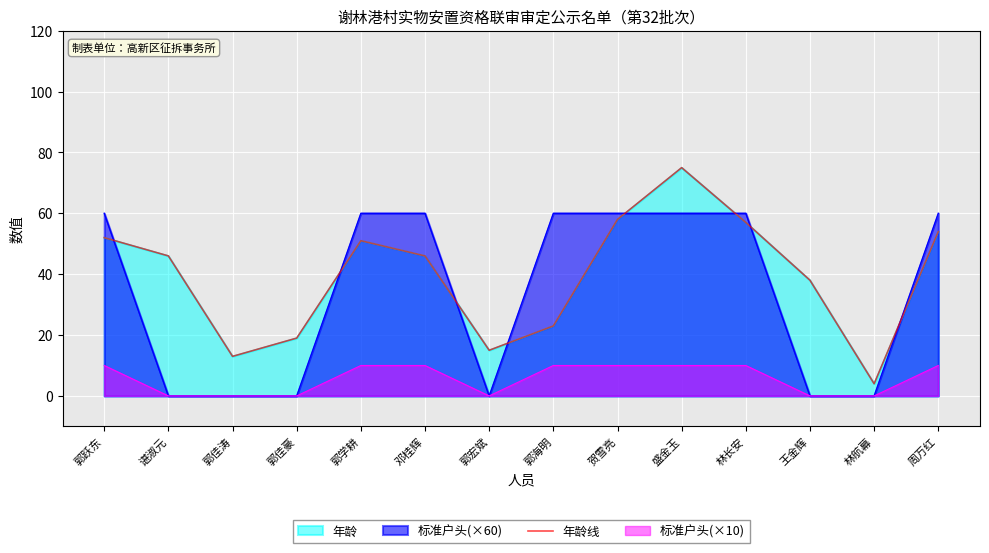

Reading right to left, what are all the values shown in this chart?

54	4	38	57	75	58	23	15	46	51	19	13	46	52